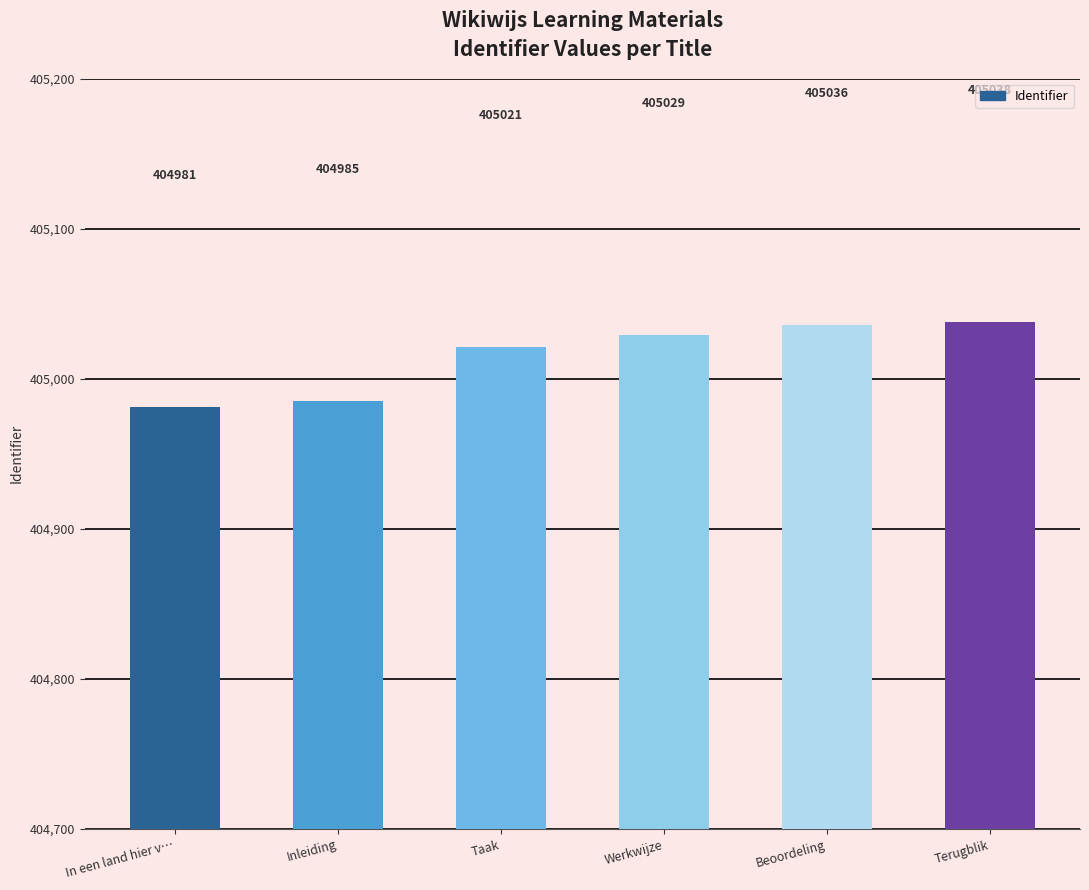

The value at In een land hier v… is 404981. True or false?

True